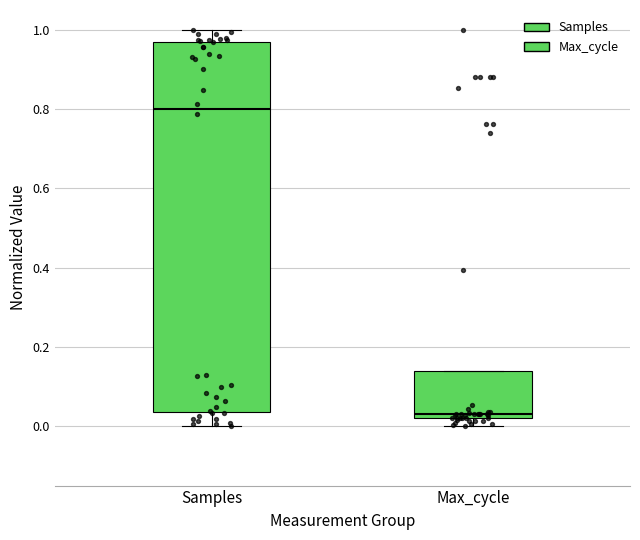

Where does the lower whisker of the box for Samples end on the y-axis? The values are not printed on the chart, so give them approximately, as read against the axis.

0.00